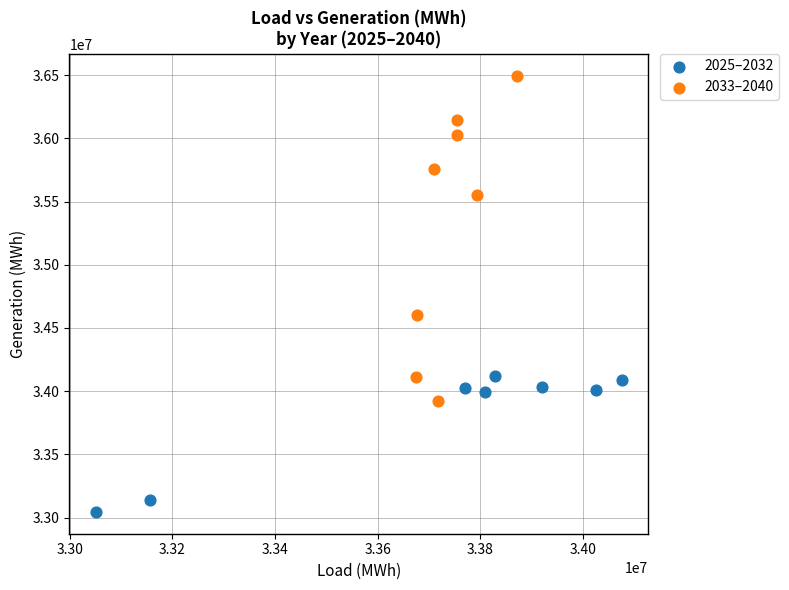

Which series contains the lowest Y value?

2025–2032